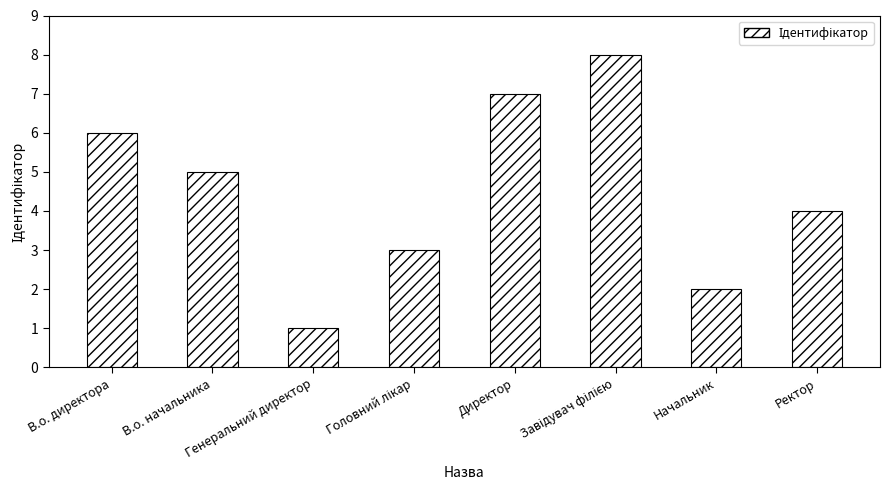

Which category has the lowest value across all series?

Генеральний директор